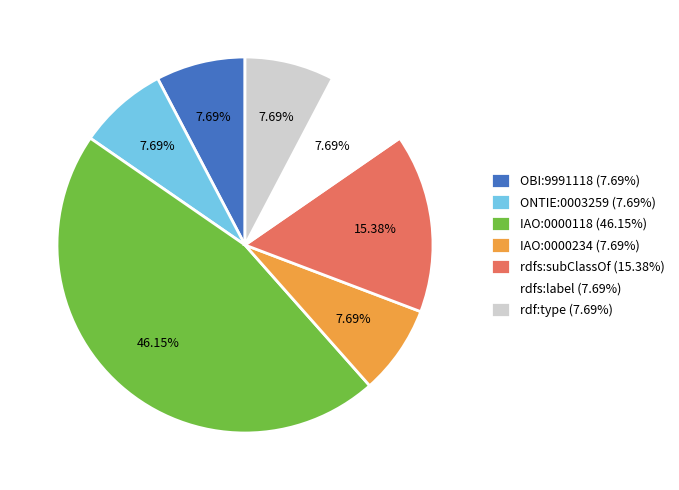

Is it true that rdfs:label is 16% of the pie?

False